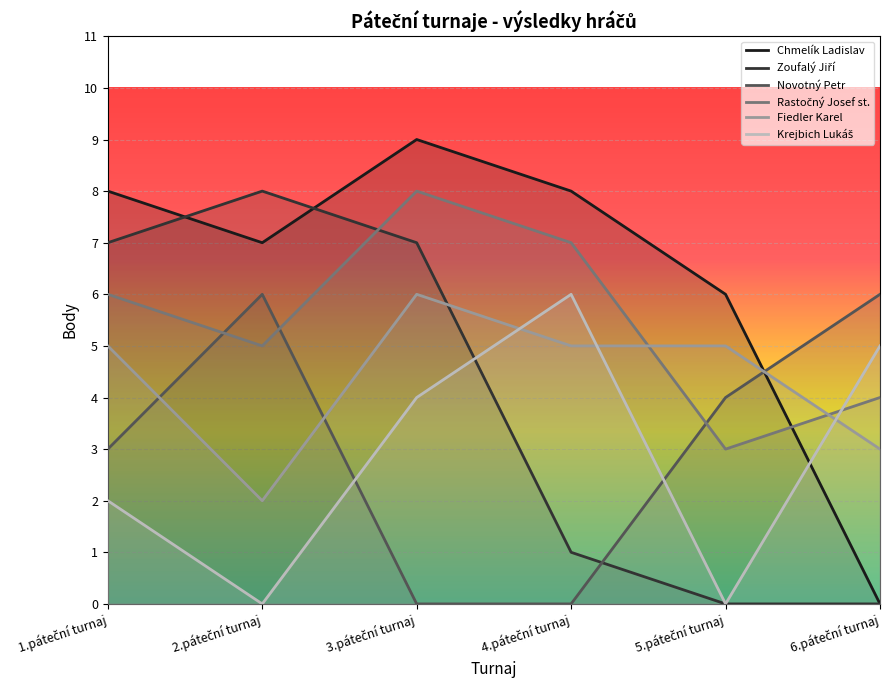

Reading left to right, extract all data points from this chart.

Chmelík Ladislav: 8	7	9	8	6	0
Zoufalý Jiří: 7	8	7	1	0	0
Novotný Petr: 3	6	0	0	4	6
Rastočný Josef st.: 6	5	8	7	3	4
Fiedler Karel: 5	2	6	5	5	3
Krejbich Lukáš: 2	0	4	6	0	5